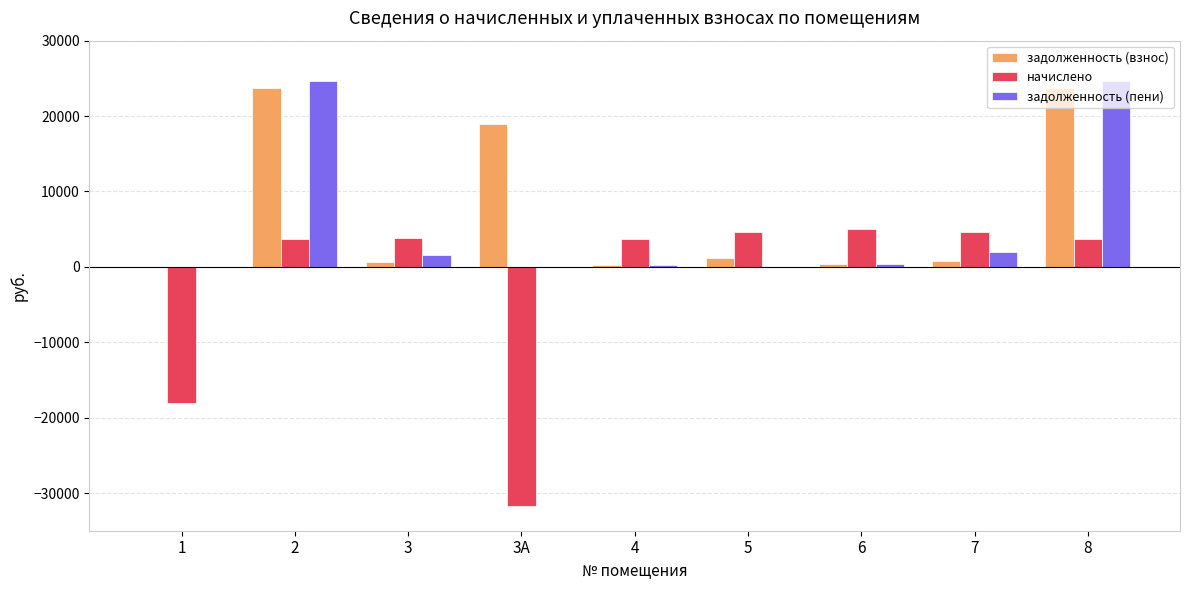

Count the number of categories in the chart.

9